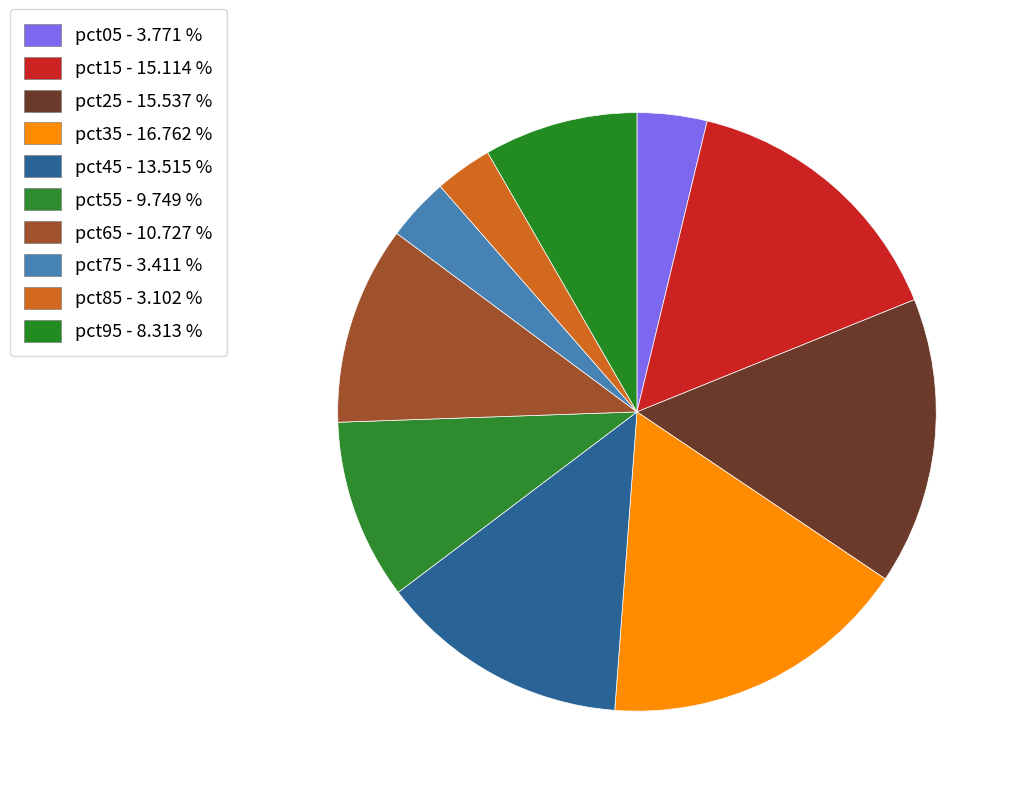

How many segments does this pie chart have?

10